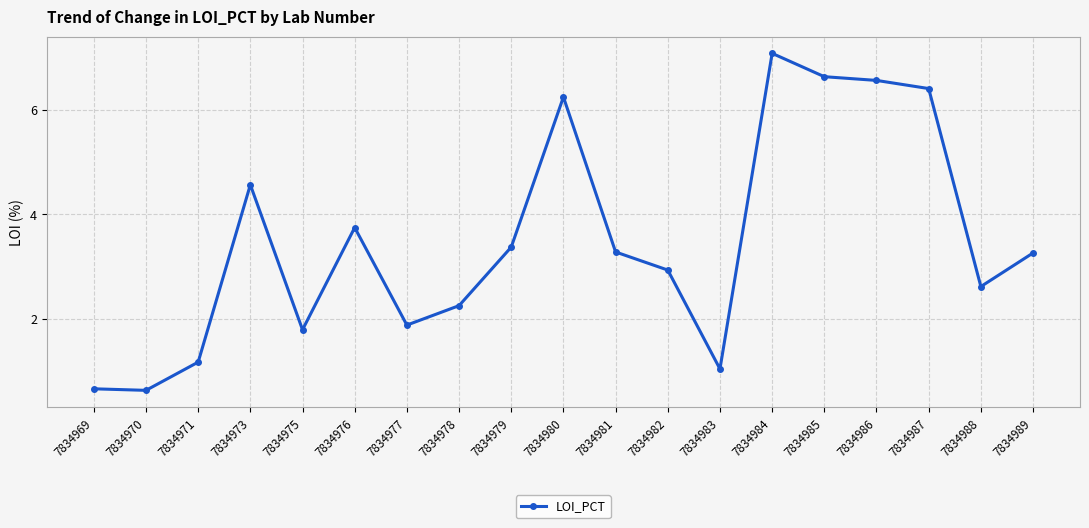

Read the value at 7834983.

1.0